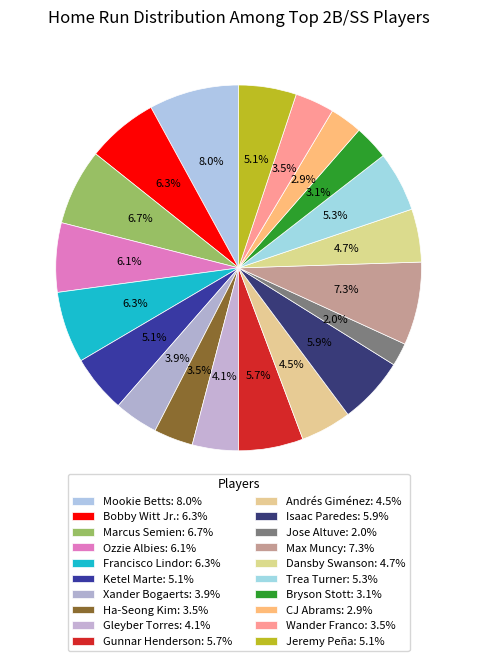

Is the sum of Andrés Giménez and Wander Franco greater than half?

No